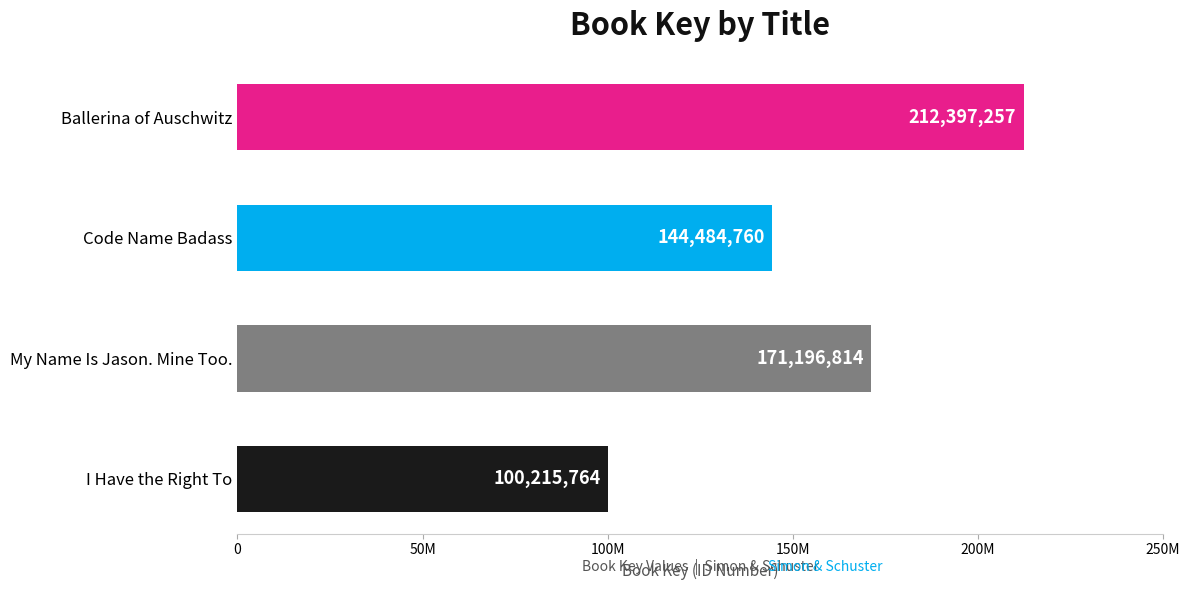

Are the bars horizontal?

Yes